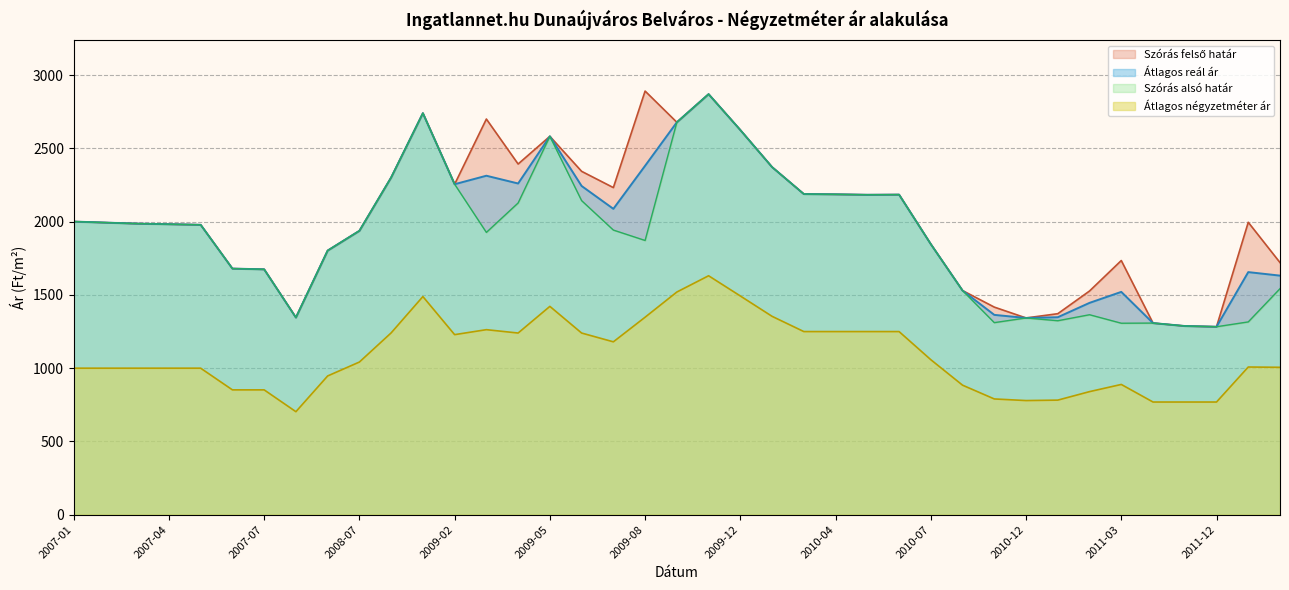

What is the average value of the Szórás felső határ series?

2013